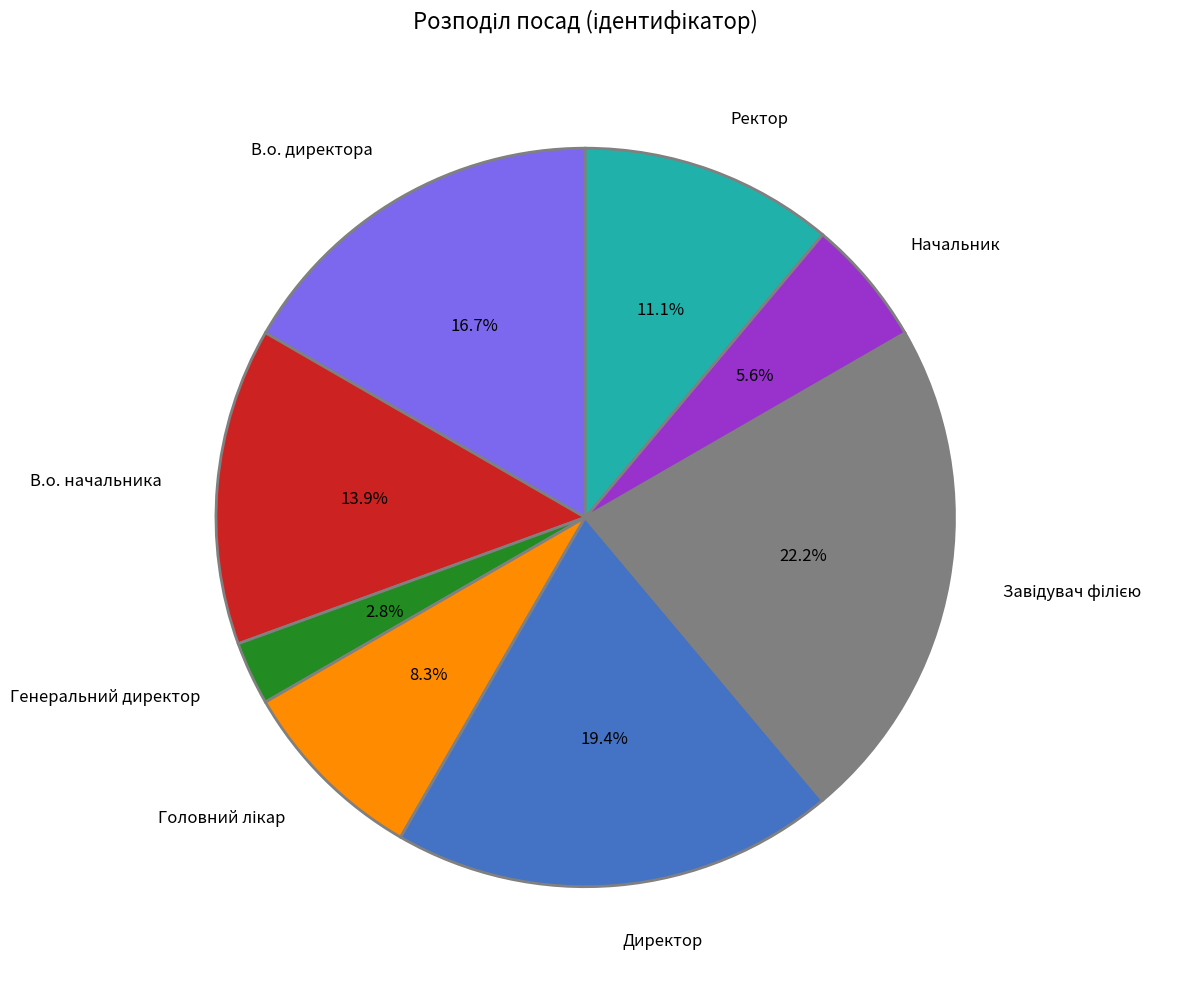

Count the number of slices in the pie.

8